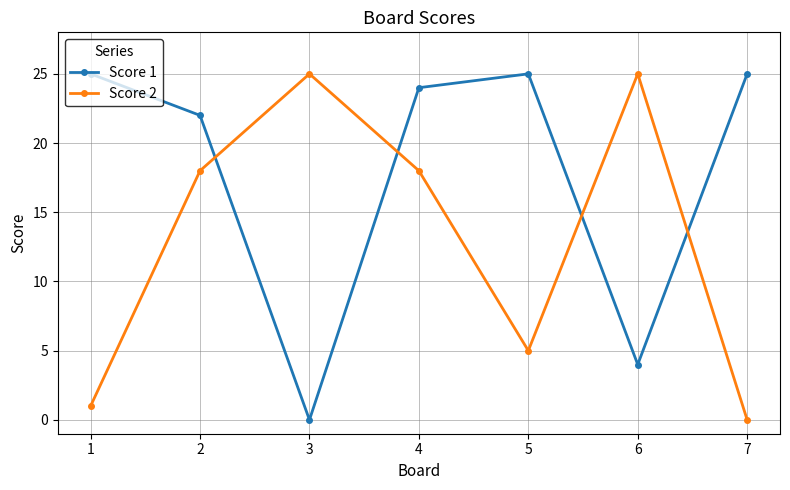

What is the highest value of the Score 2 series?

25